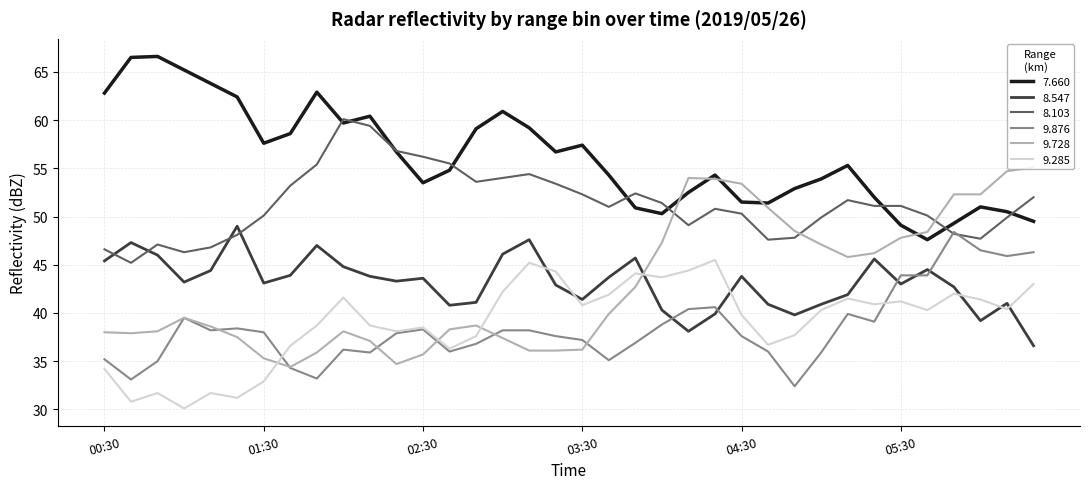

True or false: 9.876 and 7.660 cross at least once.

False